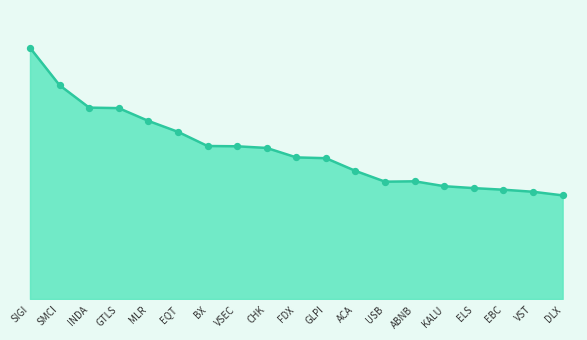

Which has a higher value, CHK or ABNB?

CHK